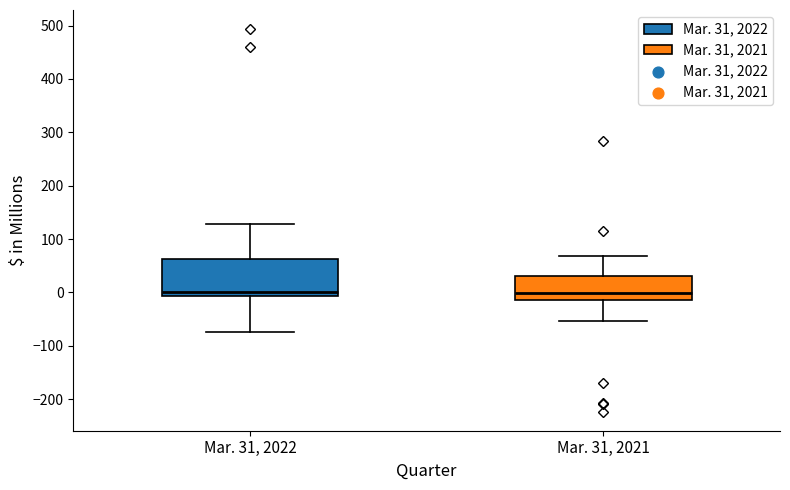

Reading left to right, transcribe this box plot: for each box, give where its median line is, the range the box spans, and where its two whiskers end, as read against the y-axis. The values are not printed on the chart, so give them approximately, as read against the axis.

Mar. 31, 2022: median 0, box -10 to 60, whiskers -70 to 130
Mar. 31, 2021: median 0, box -10 to 30, whiskers -50 to 70